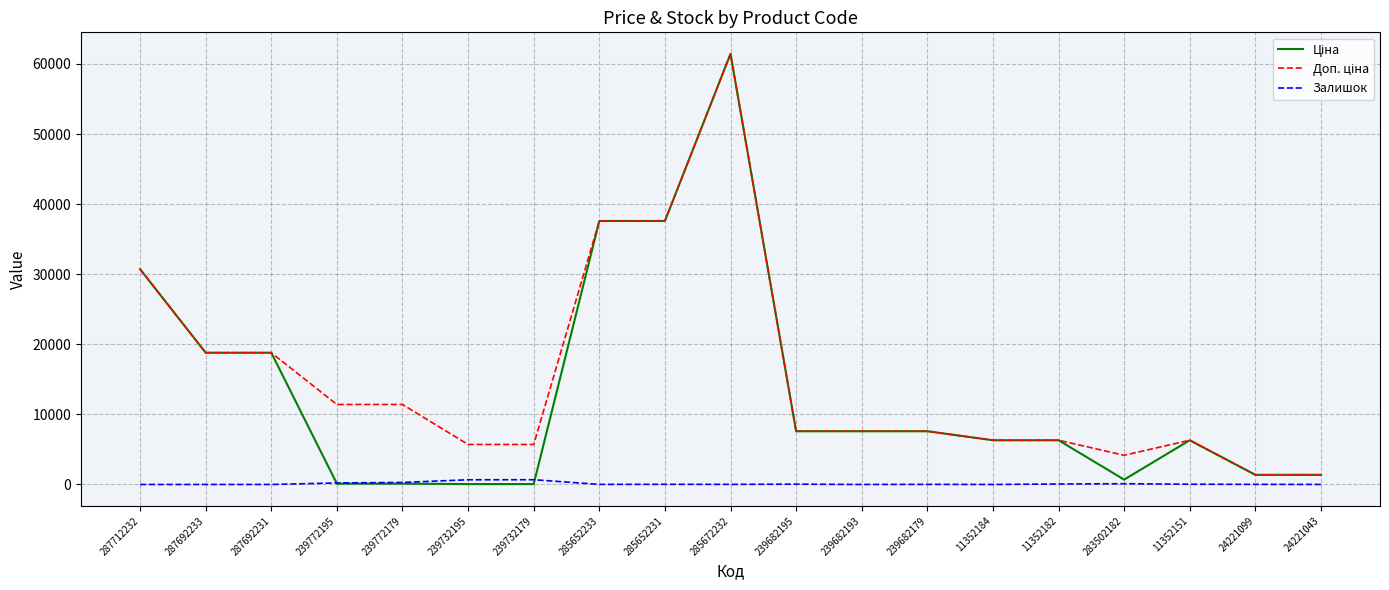

The Залишок series shows 0.0 at 11352184. True or false?

True